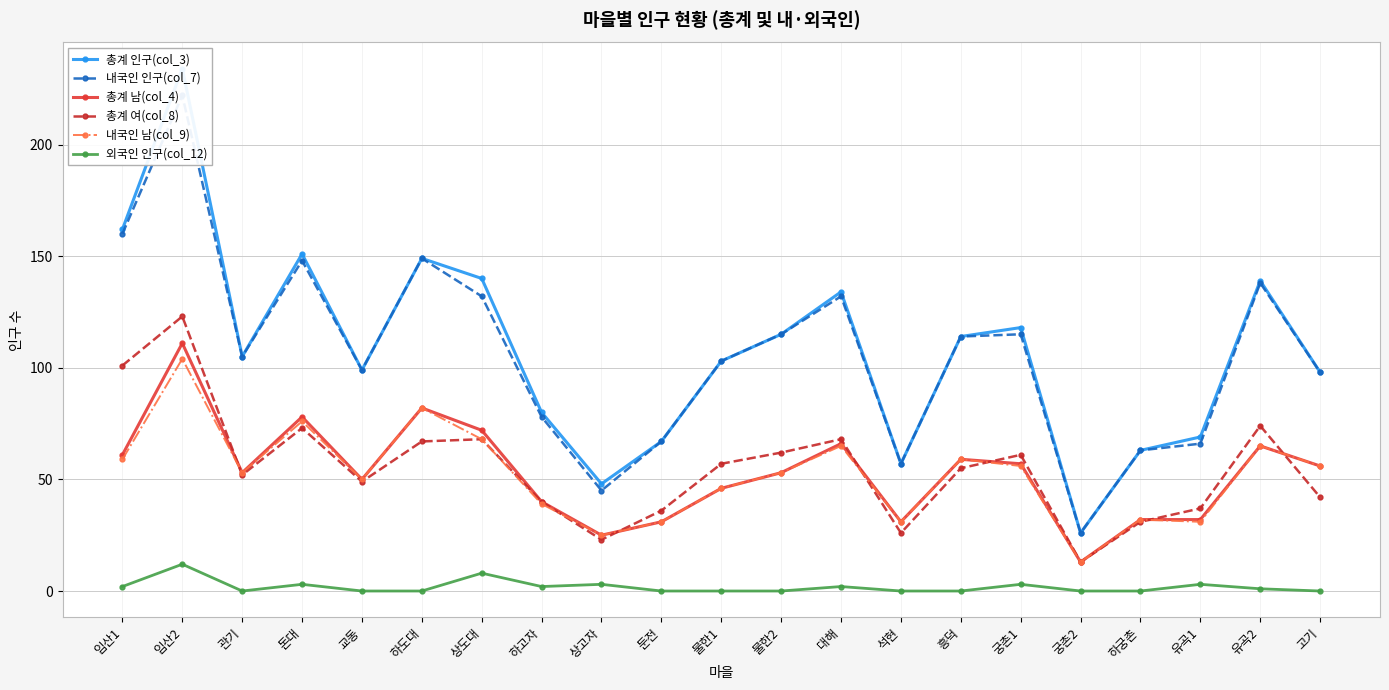

The 총계 여(col_8) series shows 61 at 궁촌1. True or false?

True